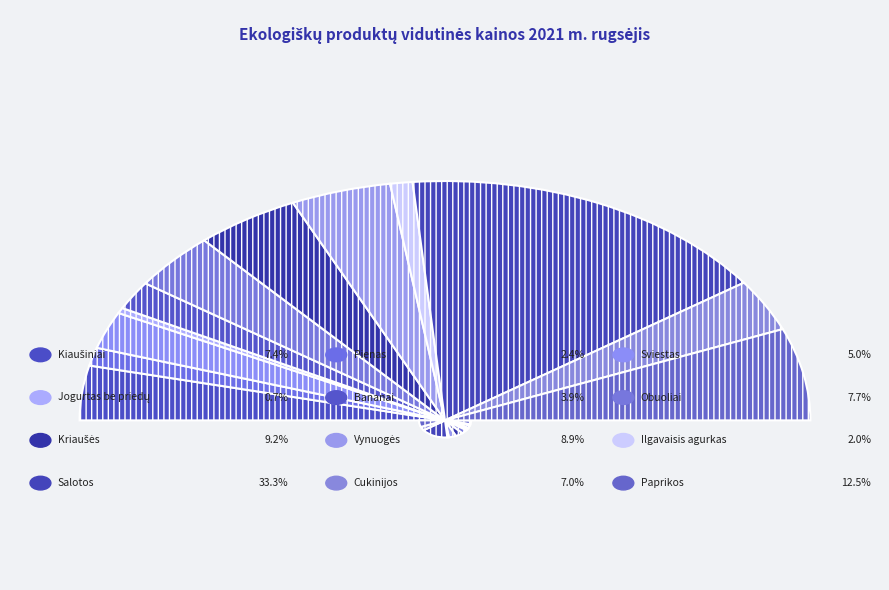

To the nearest percent, what portion does Bananai represent?

4%